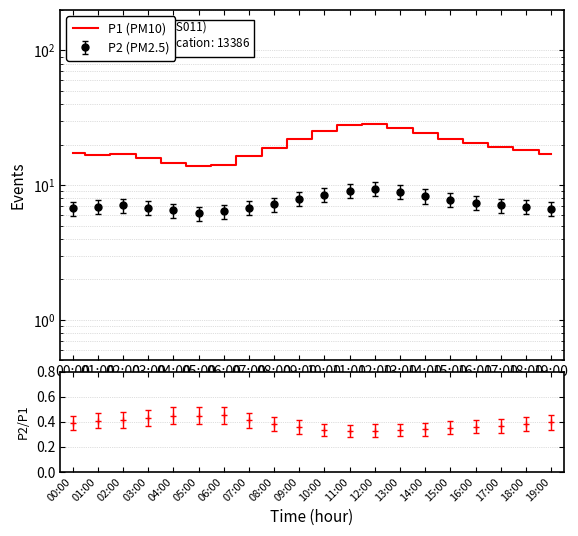

What is the sum of all values?

396.6